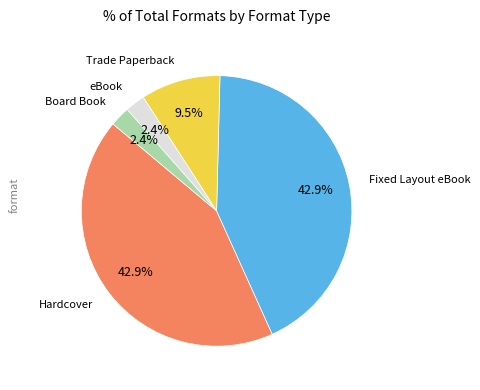

Does any single category account for the majority?

No